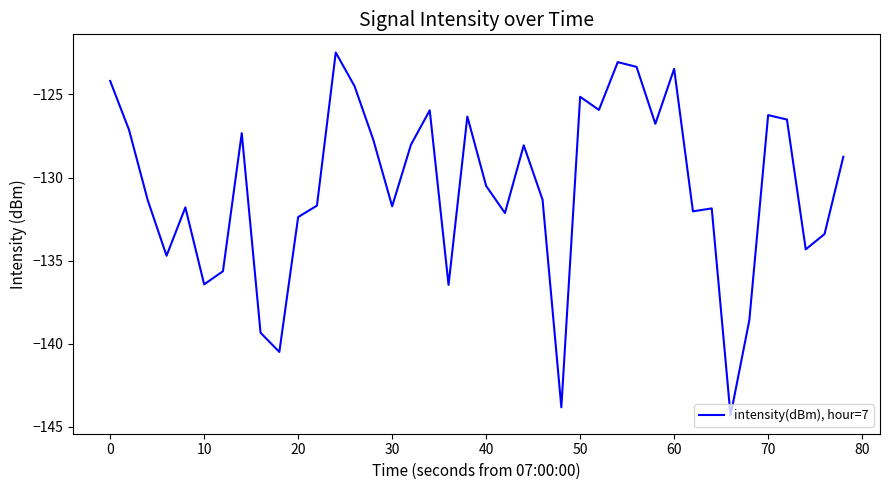

What is the difference between the second highest and second lowest values?

20.8